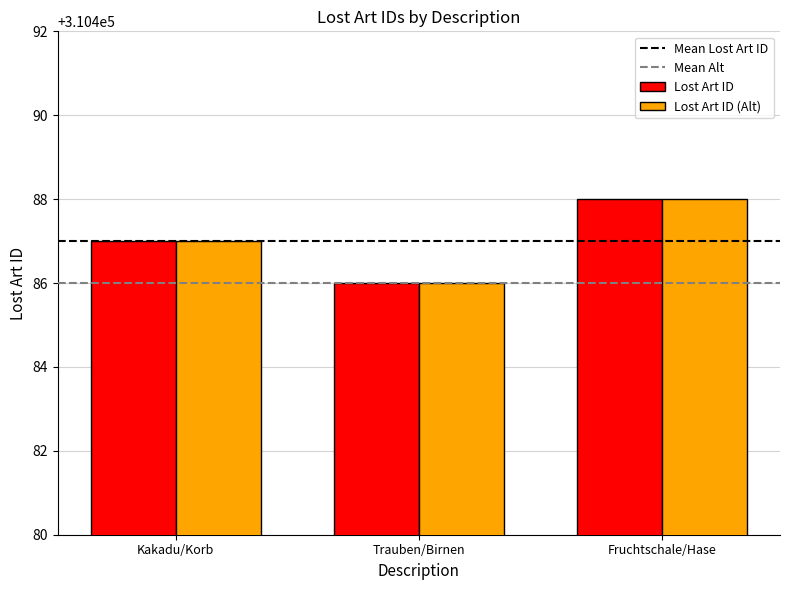

What is the sum of all Lost Art ID values?

931461